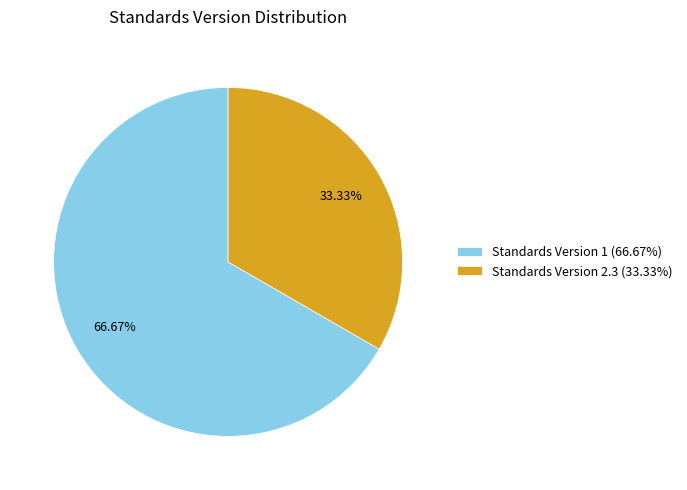

Rank the categories by value from highest to lowest.

Standards Version 1 (66.67%), Standards Version 2.3 (33.33%)